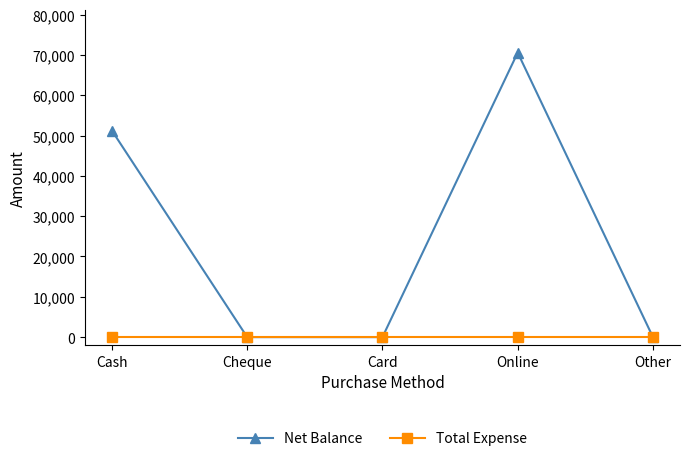

True or false: Net Balance has more than 2 points higher than both neighbors.

False